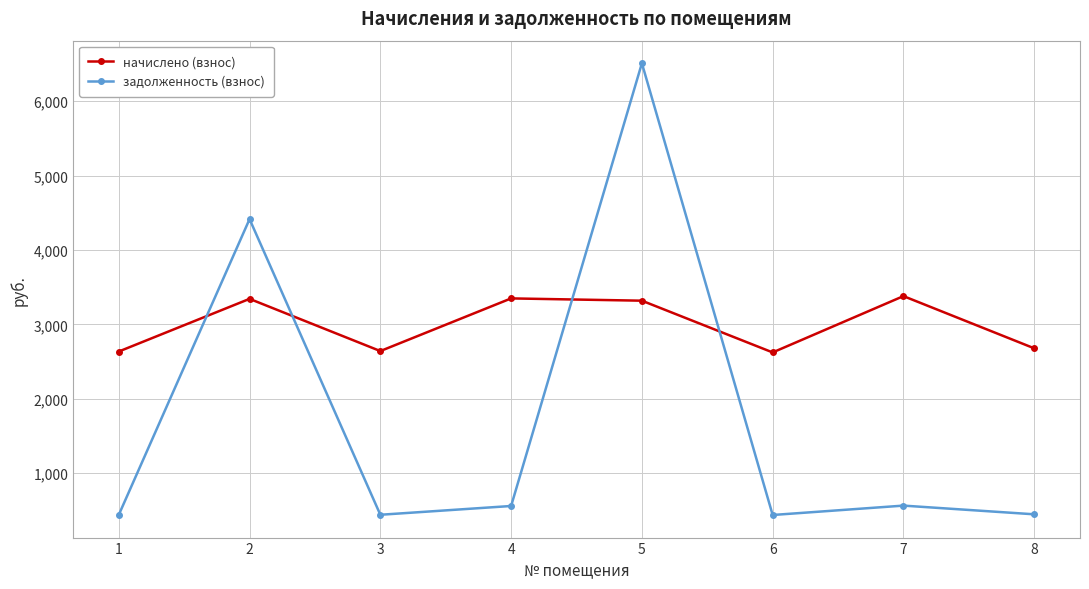

List the series in order of their peak value, highest first.

задолженность (взнос), начислено (взнос)